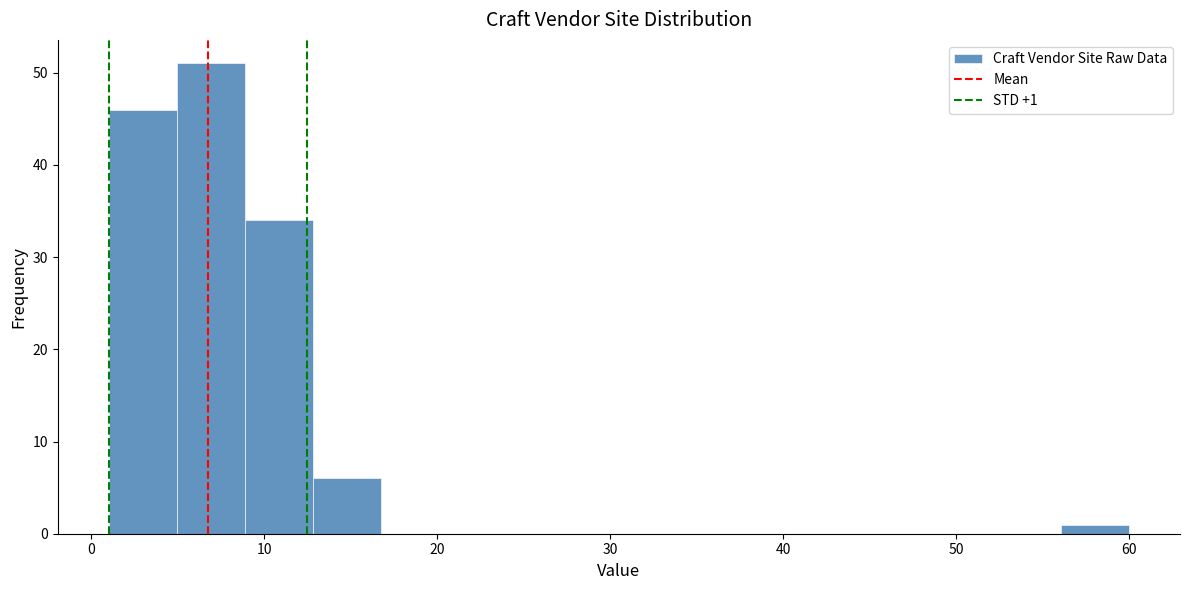

Around what value on the x-axis is the tallest bar? Give the approximate position of its centre, as read against the axis.

7